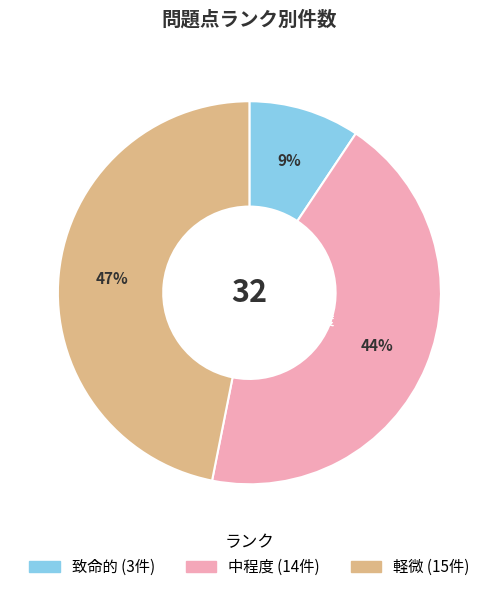

Which has a higher value, 致命的 or 軽微?

軽微